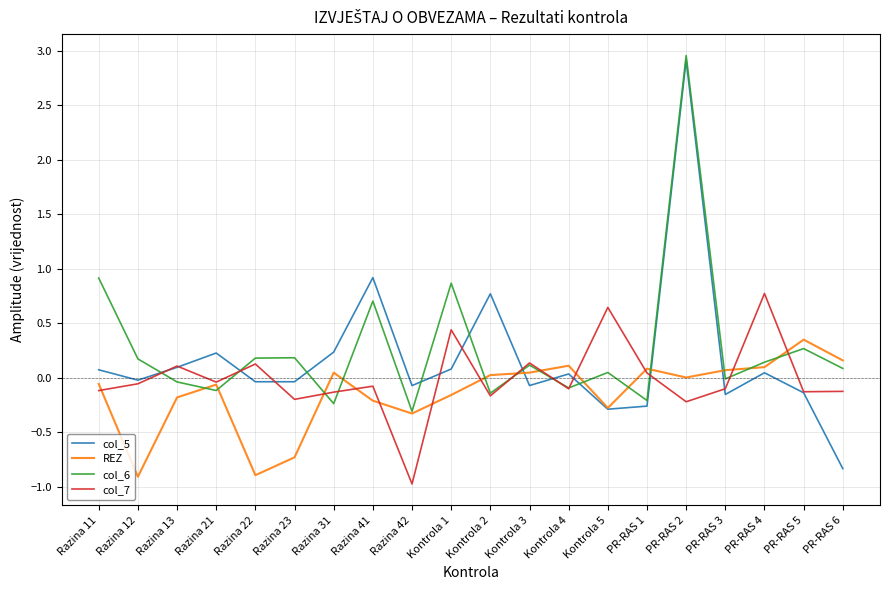

At how many categories does at least one series exceed 0?

19